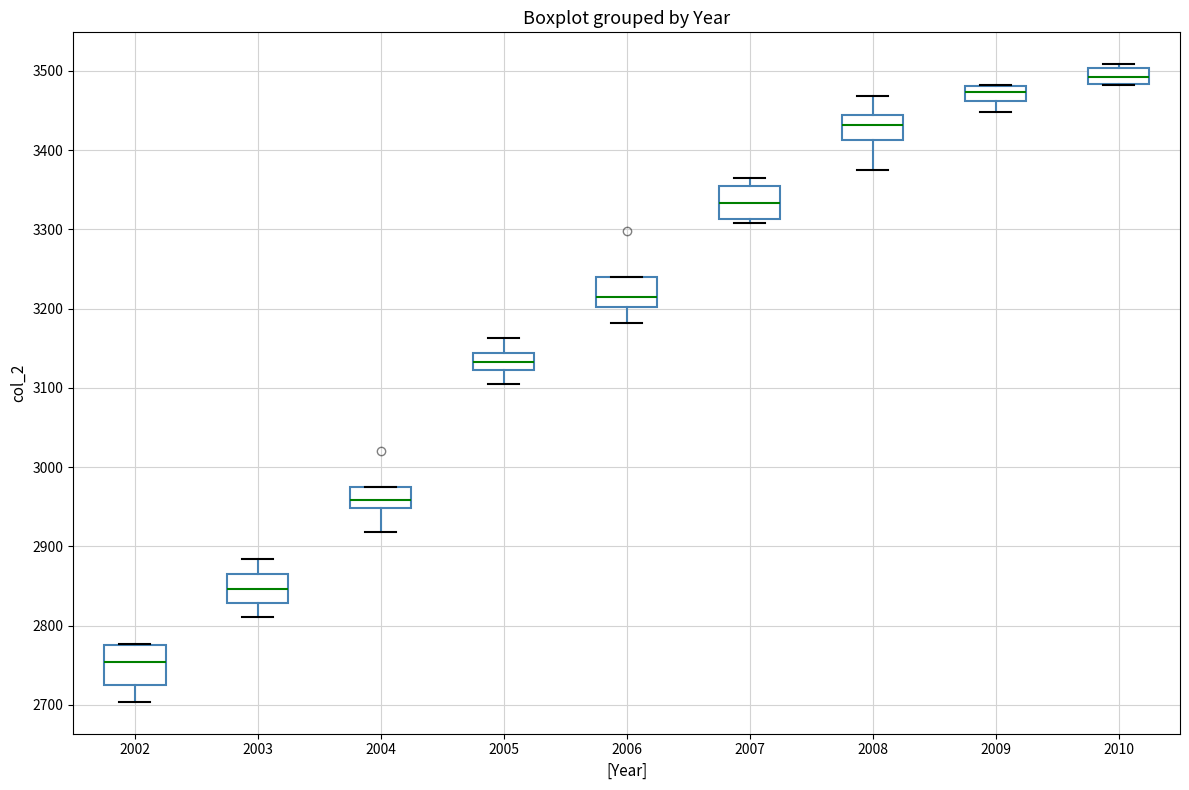

Which box has the lowest median line?

2002